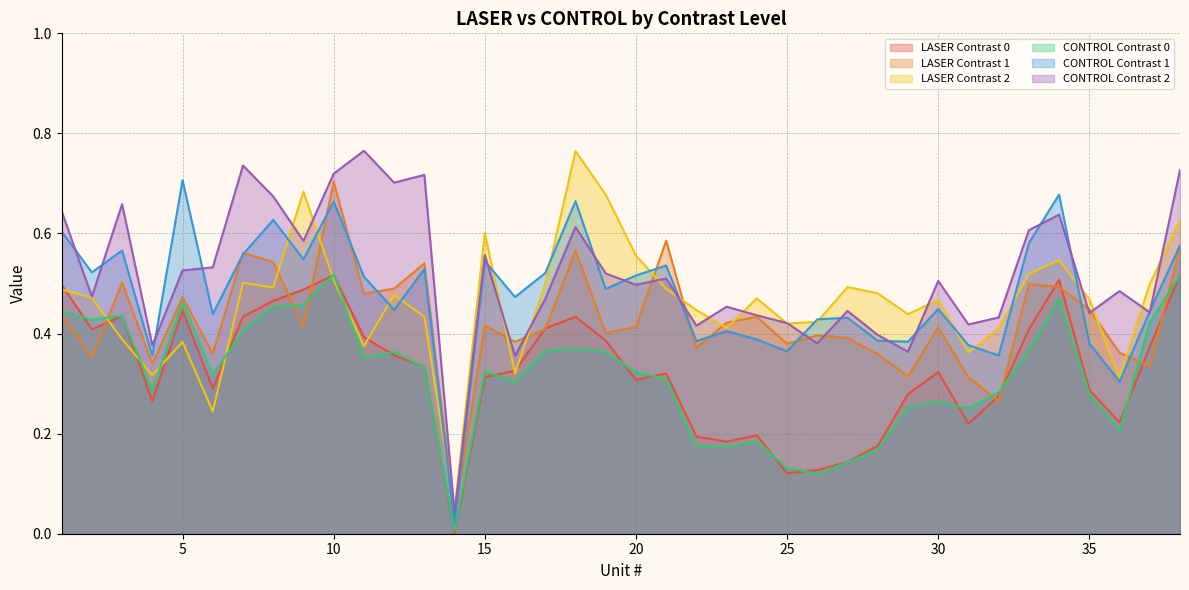

At which label does LASER Contrast 1 reach its peak?

10